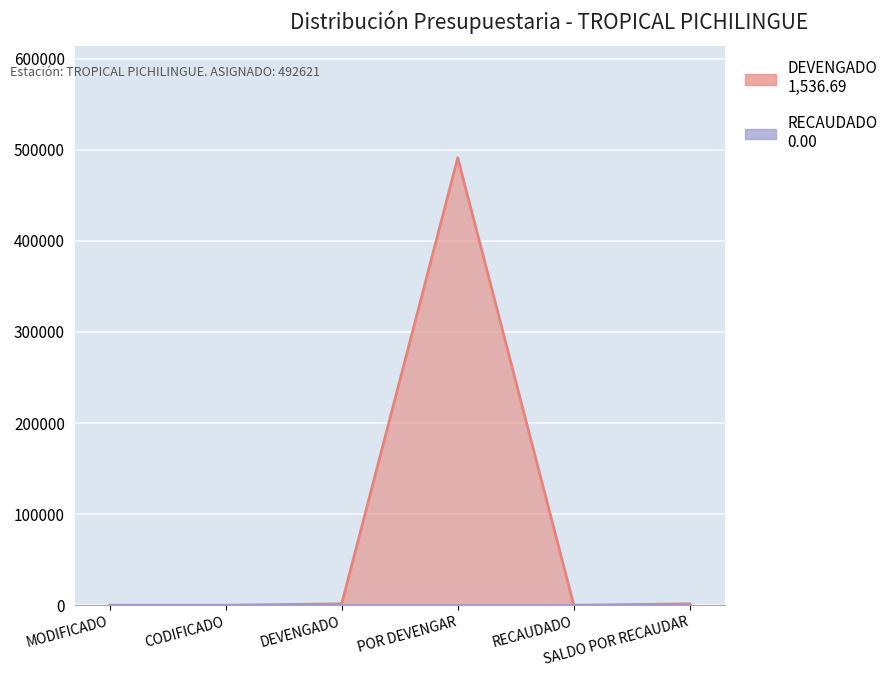

Which has a higher value, SALDO POR RECAUDAR or MODIFICADO?

SALDO POR RECAUDAR